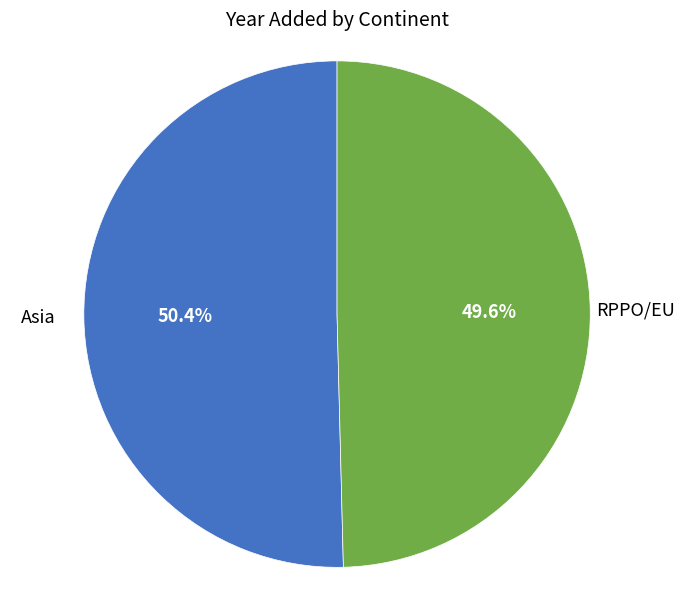

What portion of the pie excludes RPPO/EU?

50.4%